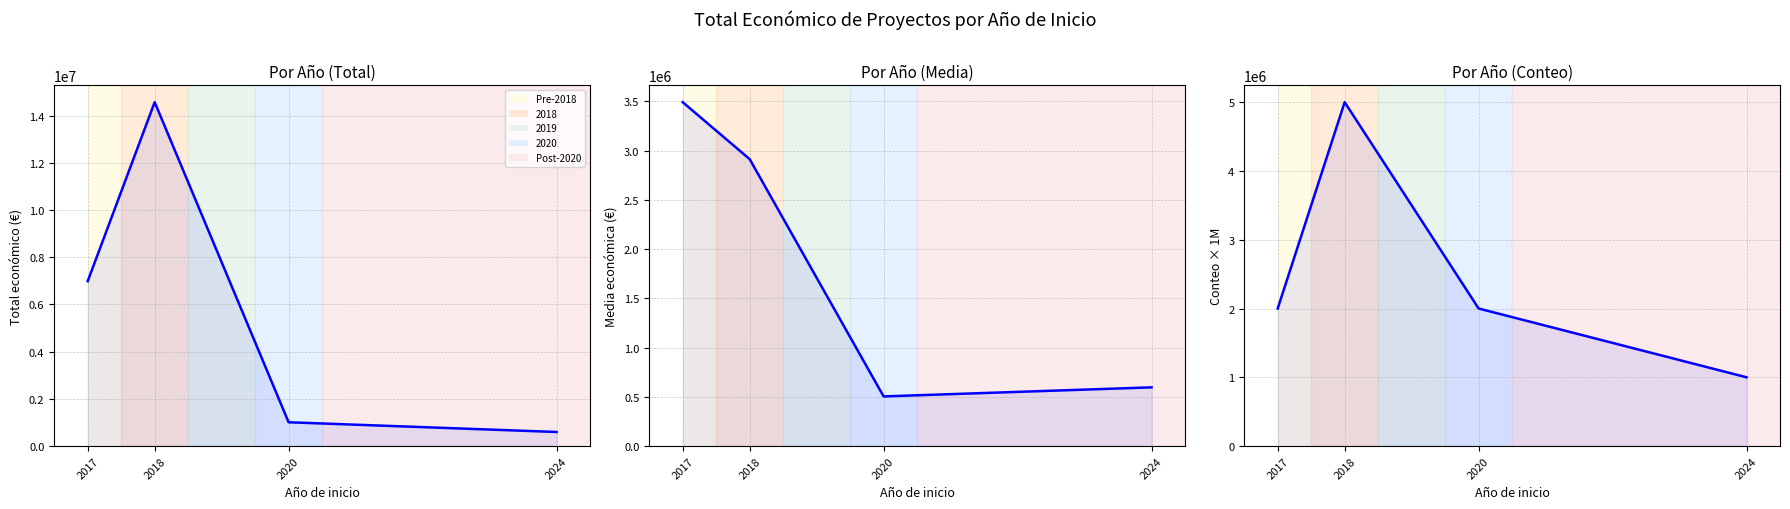

What is the total value across all series at 2018?

22484514.8